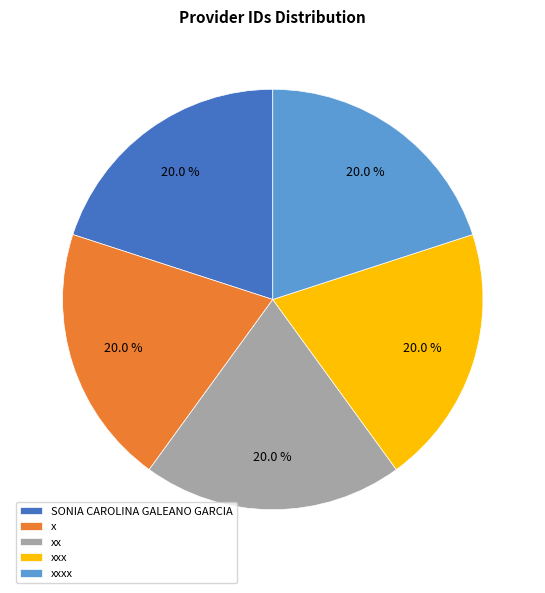

How many segments does this pie chart have?

5